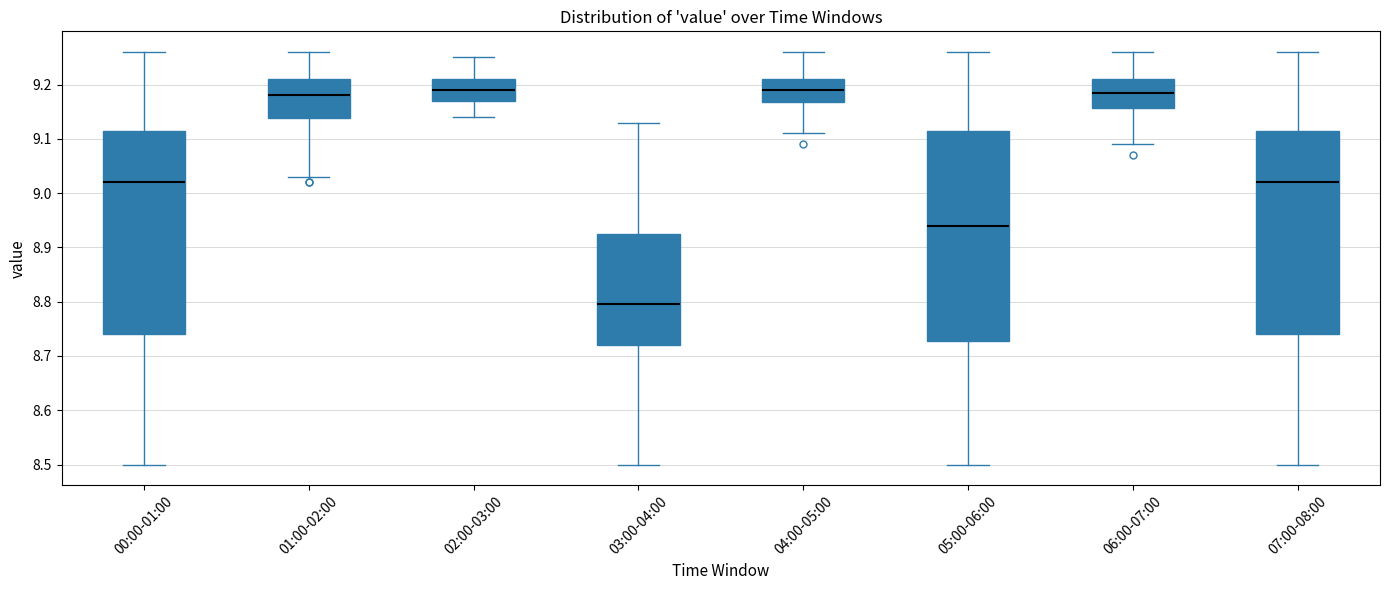

Which box has the lowest median line?

03:00-04:00